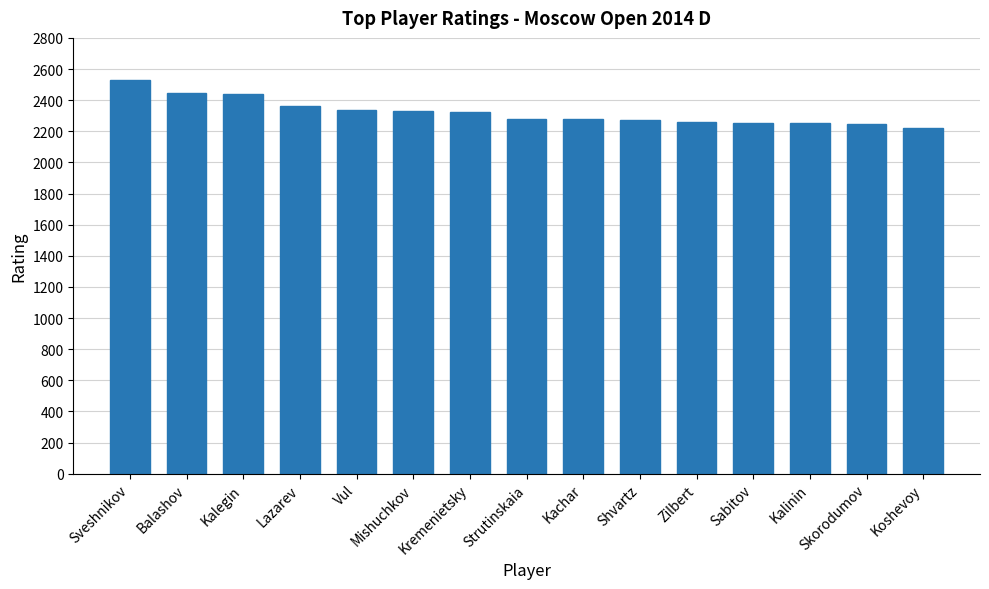

Between Balashov and Mishuchkov, which is larger?

Balashov